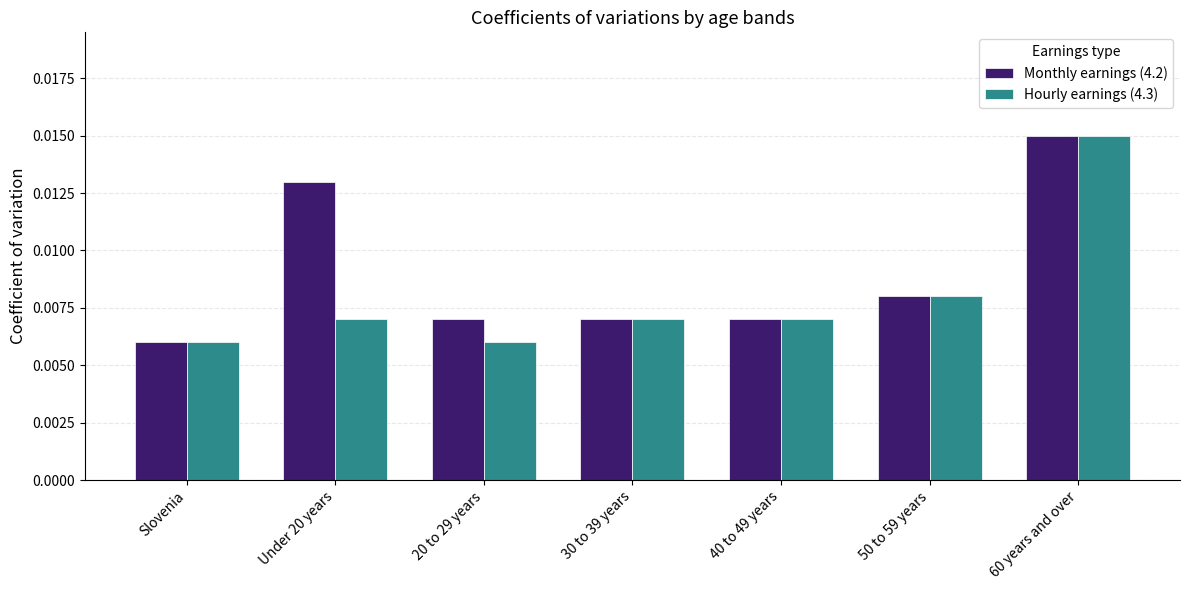

At which category is the sum across all series the highest?

60 years and over